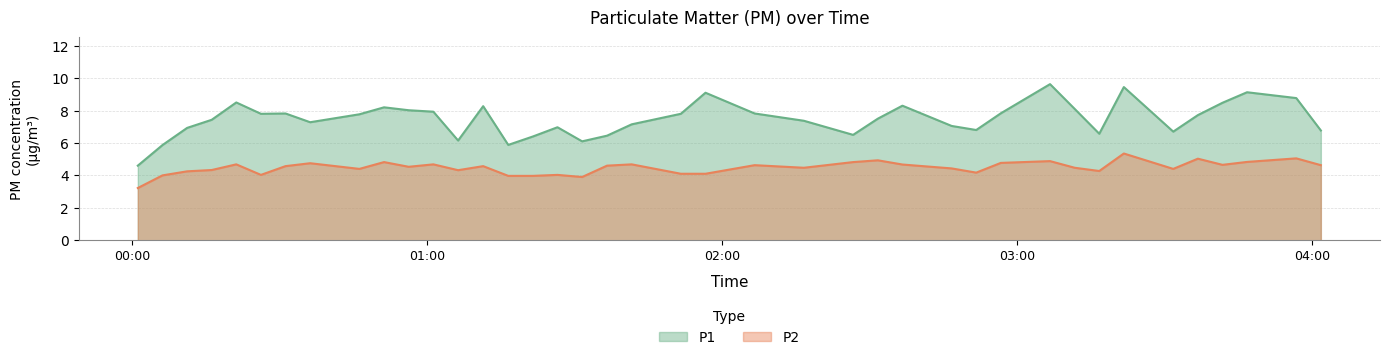

Count the number of data series in this chart.

2